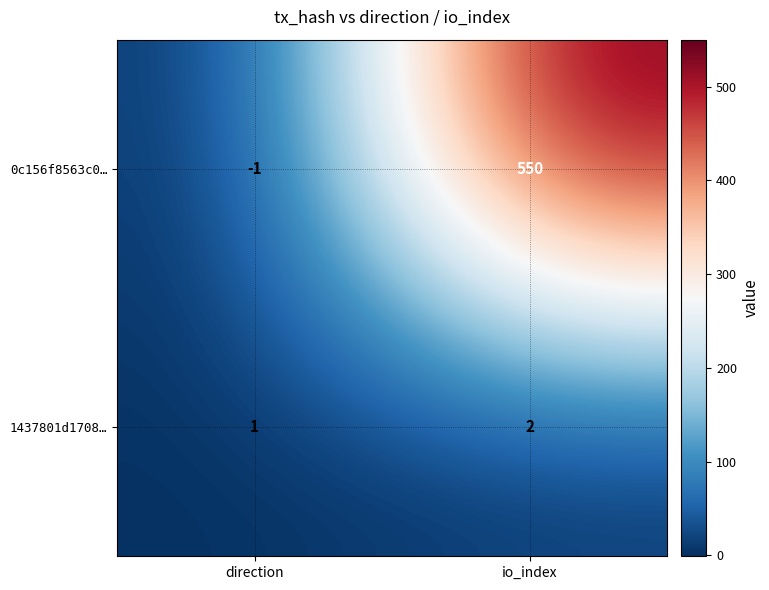

Which series has the largest range (max minus min)?

0c156f8563c0…